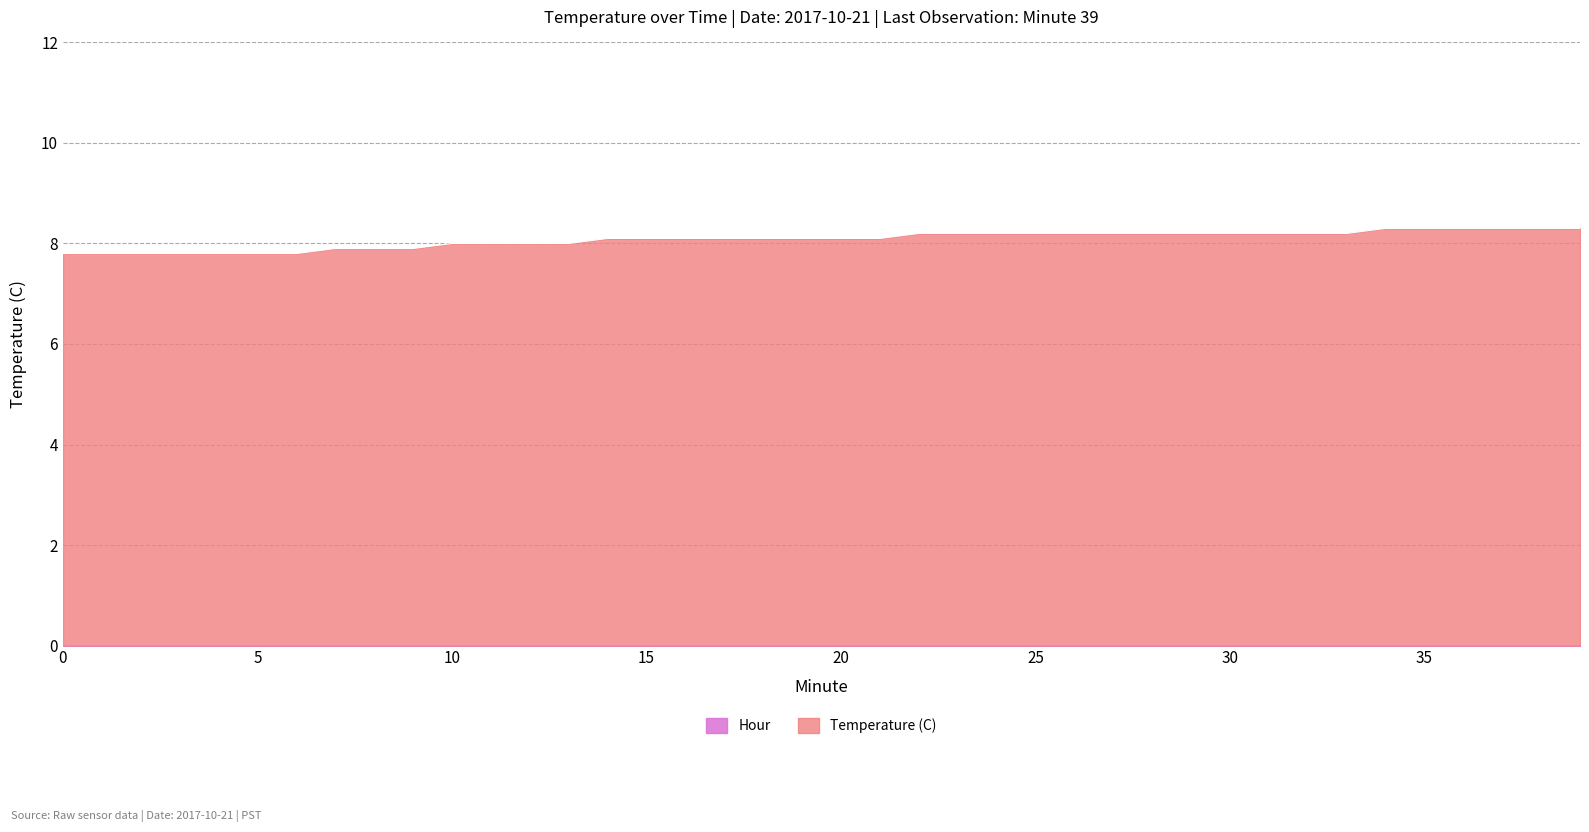

Which has a higher value, 20 or 6?

20